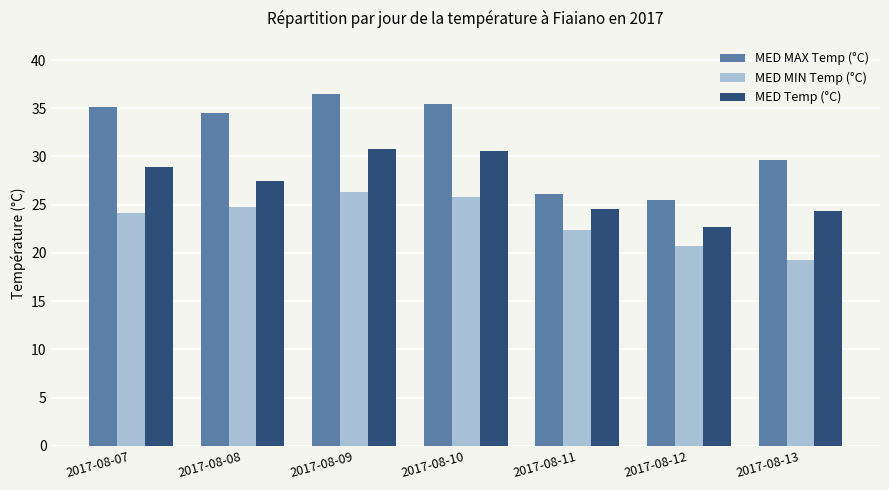

Reading right to left, list all the values displayed in this chart.

MED MAX Temp (°C): 2017-08-13=29.6	2017-08-12=25.5	2017-08-11=26.1	2017-08-10=35.4	2017-08-09=36.5	2017-08-08=34.5	2017-08-07=35.1
MED MIN Temp (°C): 2017-08-13=19.3	2017-08-12=20.7	2017-08-11=22.4	2017-08-10=25.8	2017-08-09=26.3	2017-08-08=24.8	2017-08-07=24.1
MED Temp (°C): 2017-08-13=24.4	2017-08-12=22.7	2017-08-11=24.6	2017-08-10=30.6	2017-08-09=30.8	2017-08-08=27.5	2017-08-07=28.9